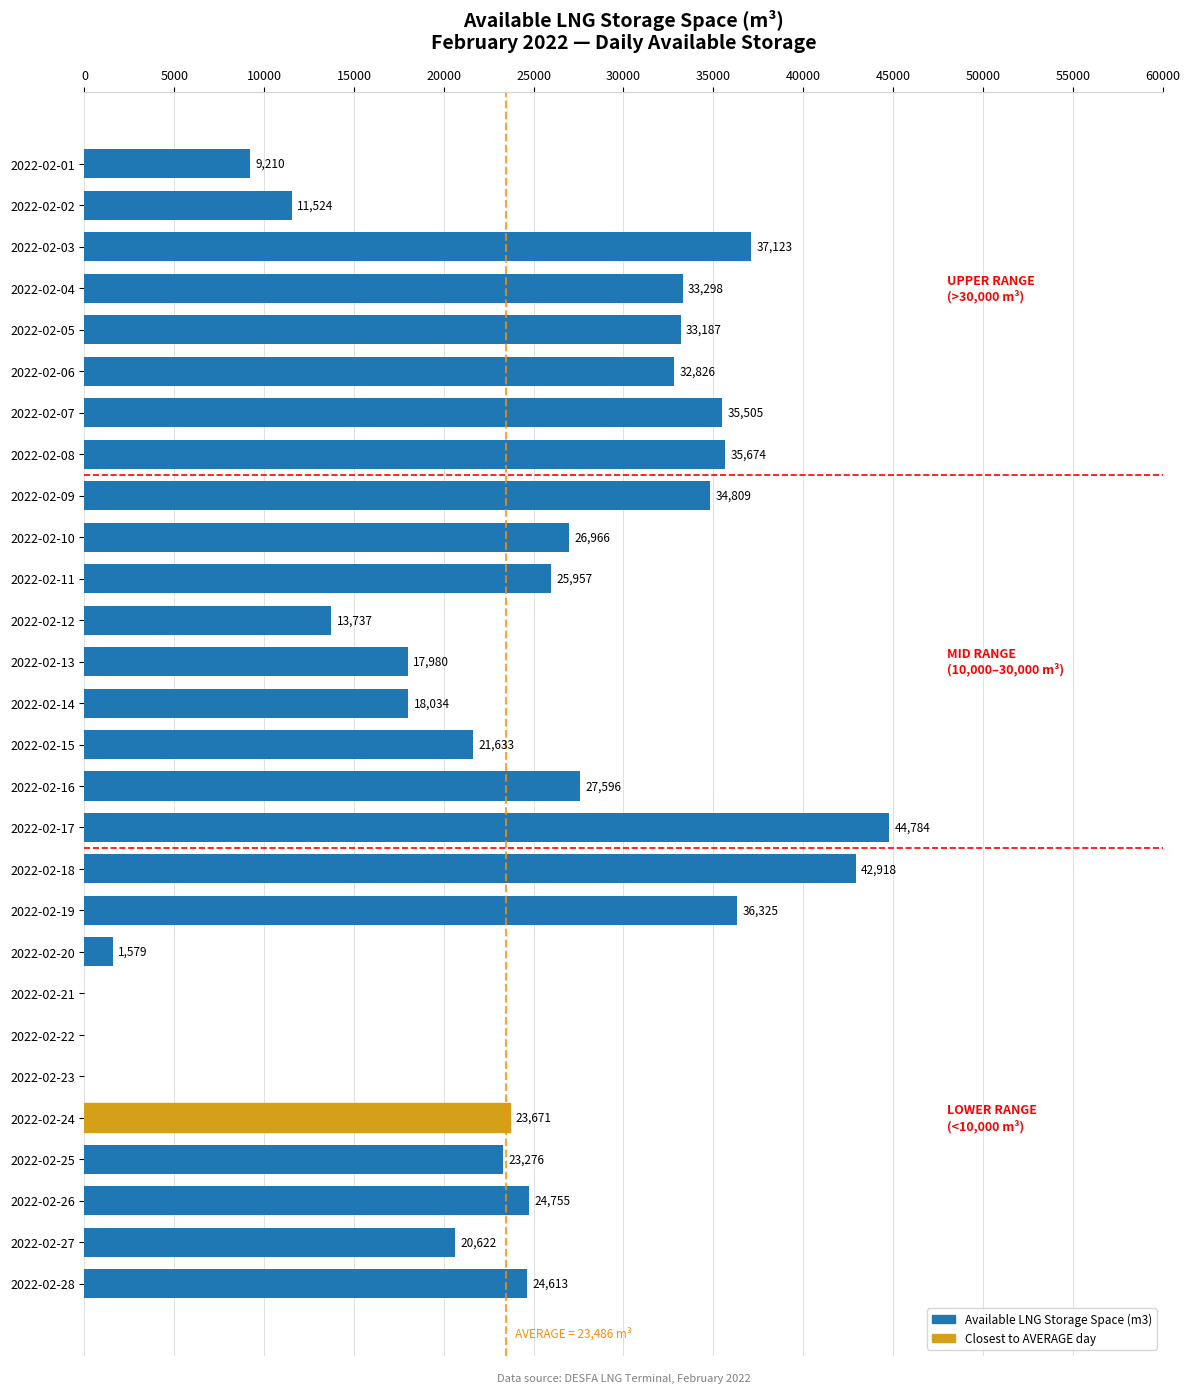

The value at 2022-02-07 is 8861. True or false?

False